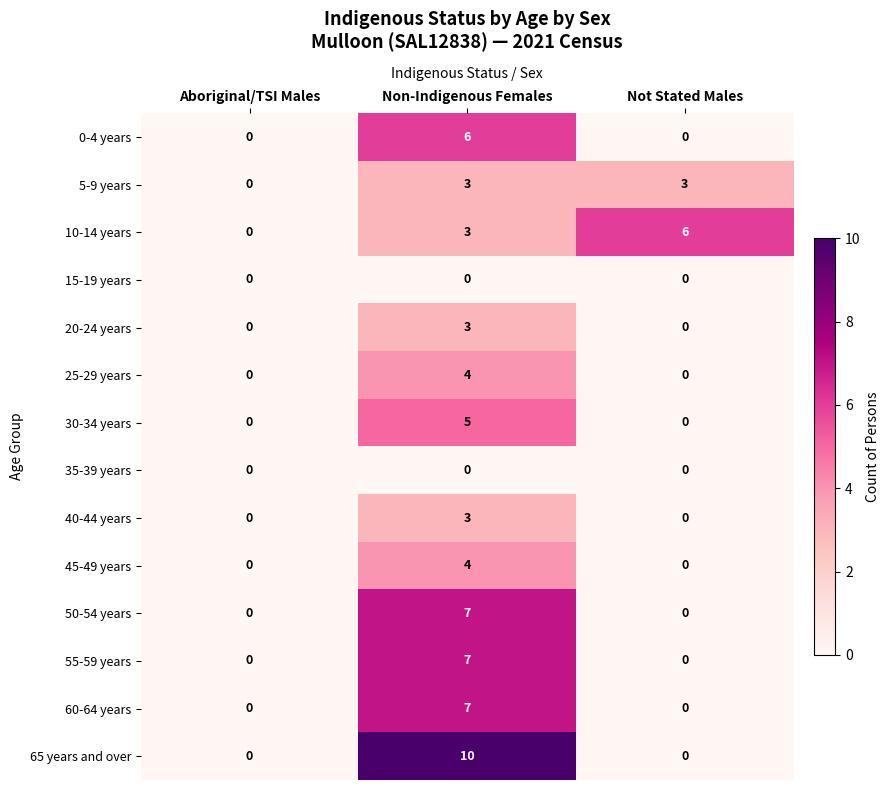

True or false: 25-29 years has a value of -2 at Aboriginal/TSI Males.

False